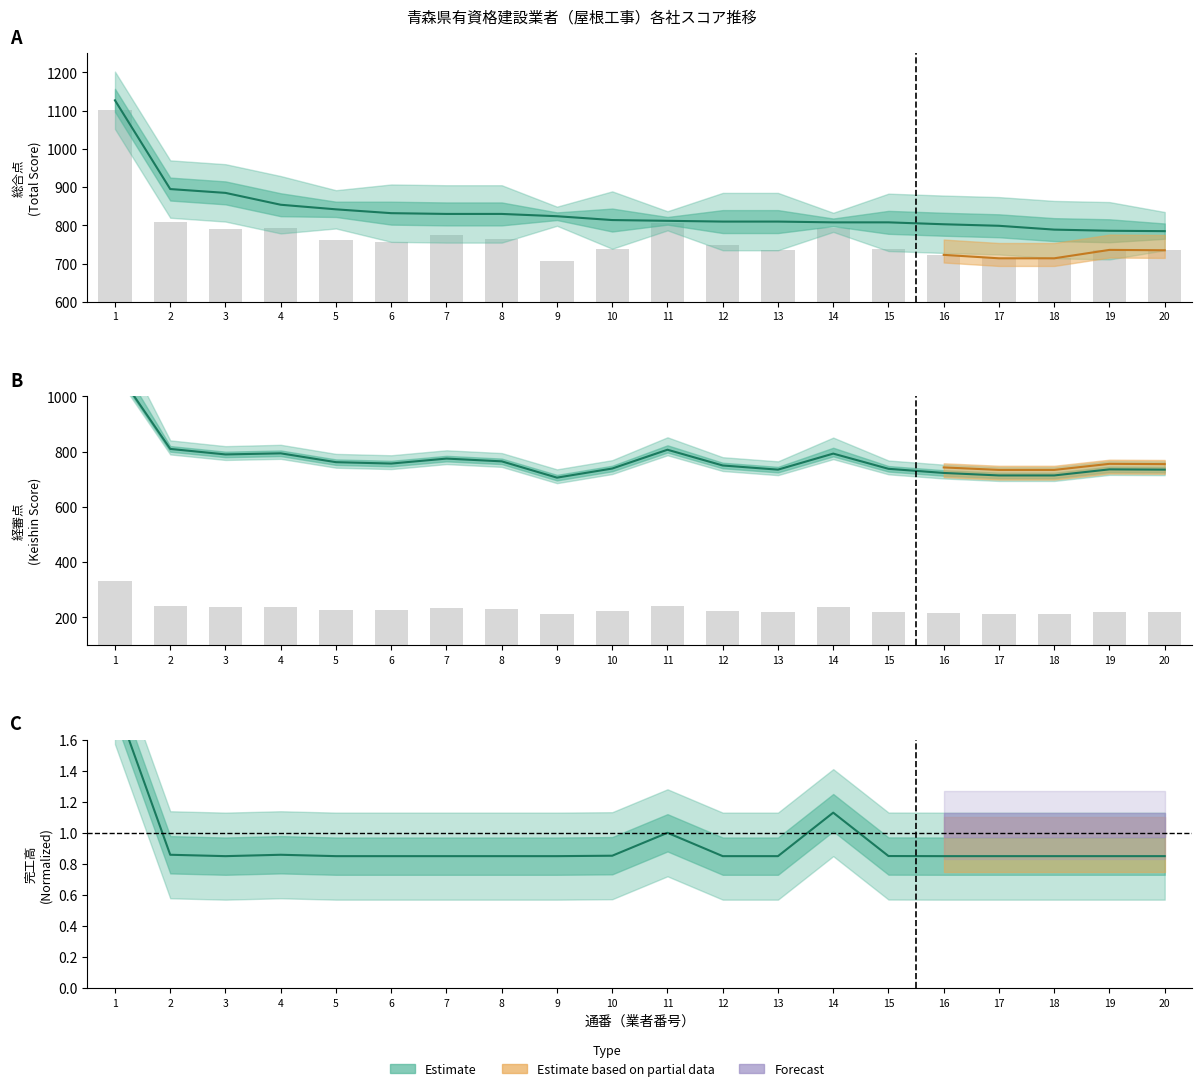

True or false: 年間平均完工高 has a value of 1.5 at 12.

False